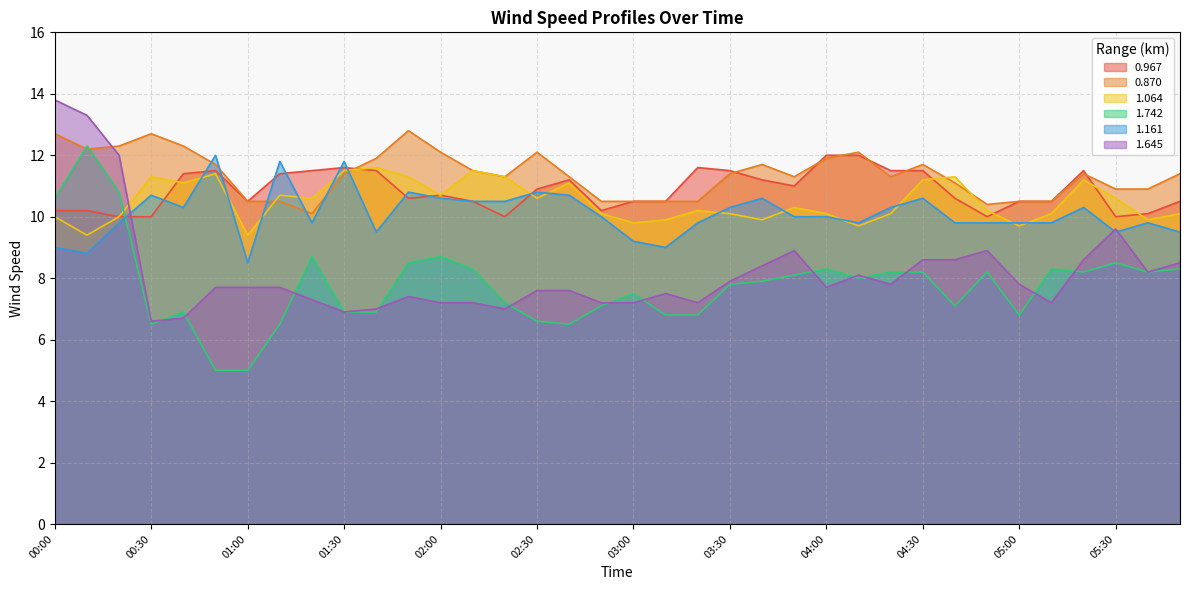

How many data points in 1.064 are less than 10?

8